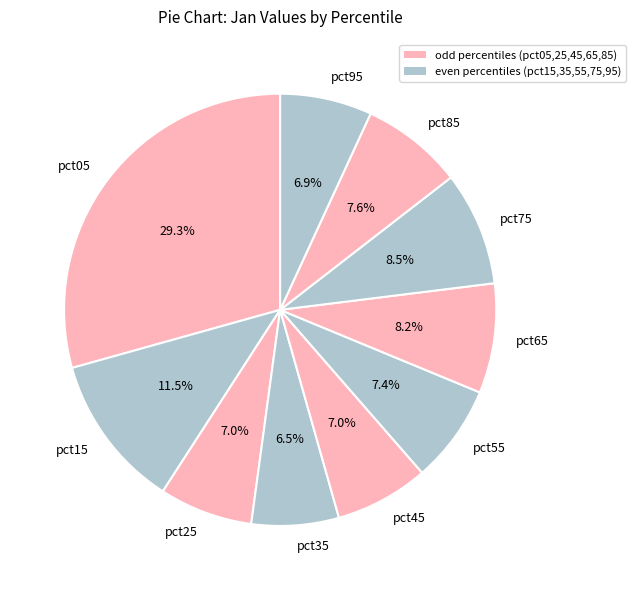

What percentage is the pct45 slice, to the nearest percent?

7%